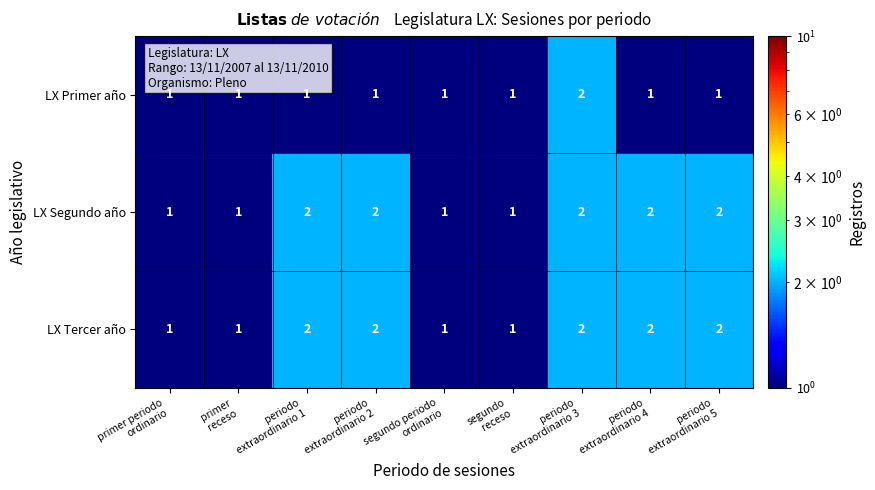

How many LX Primer año values are between 1 and 2?

9